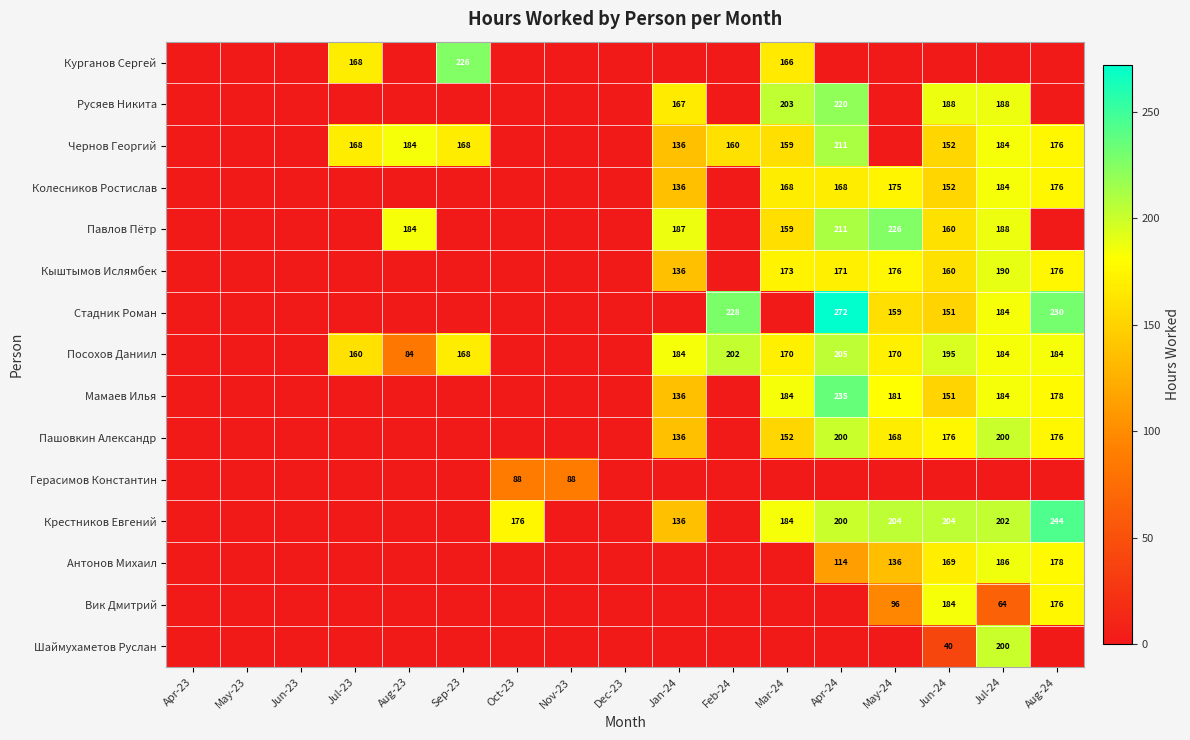

What is the difference between the Крестников Евгений values at Apr-24 and Aug-24?

44